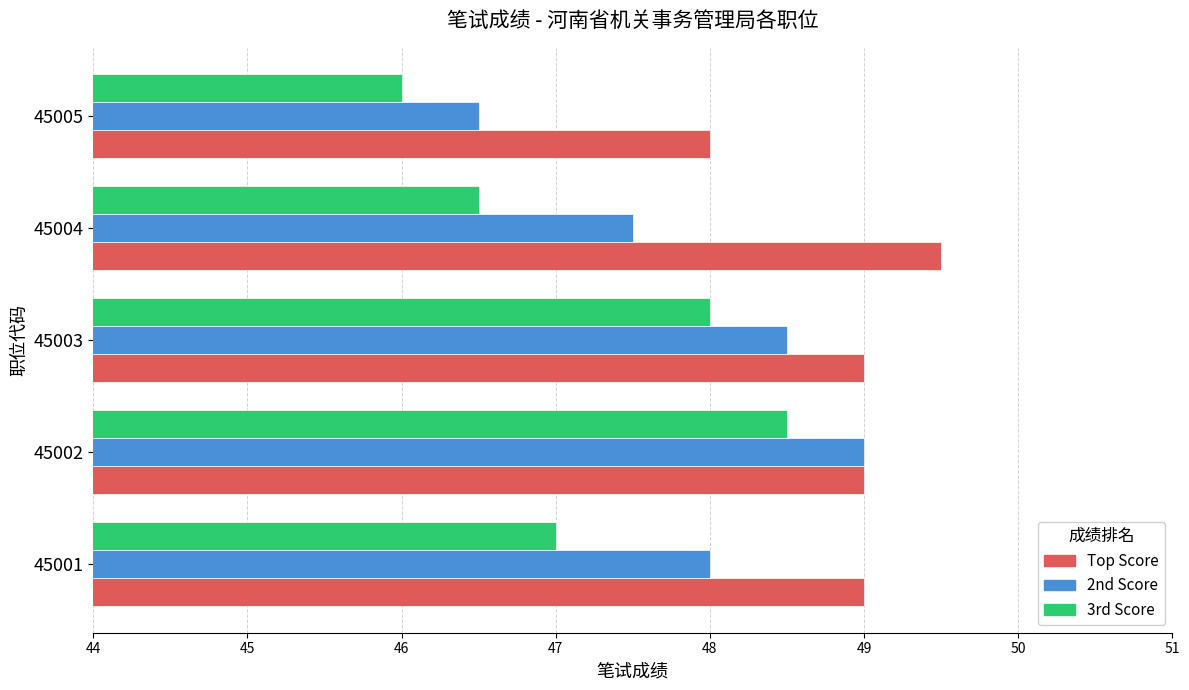

What is the sum of all Top Score values?

244.5